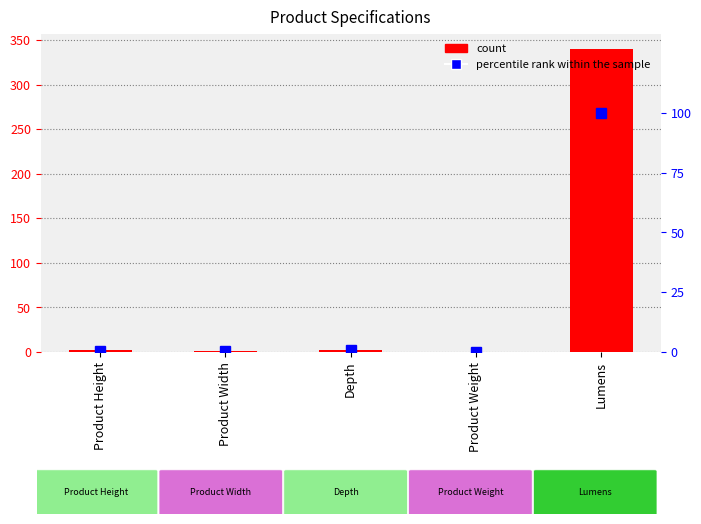

The value of col_1 at Product Width is 1.6. True or false?

True